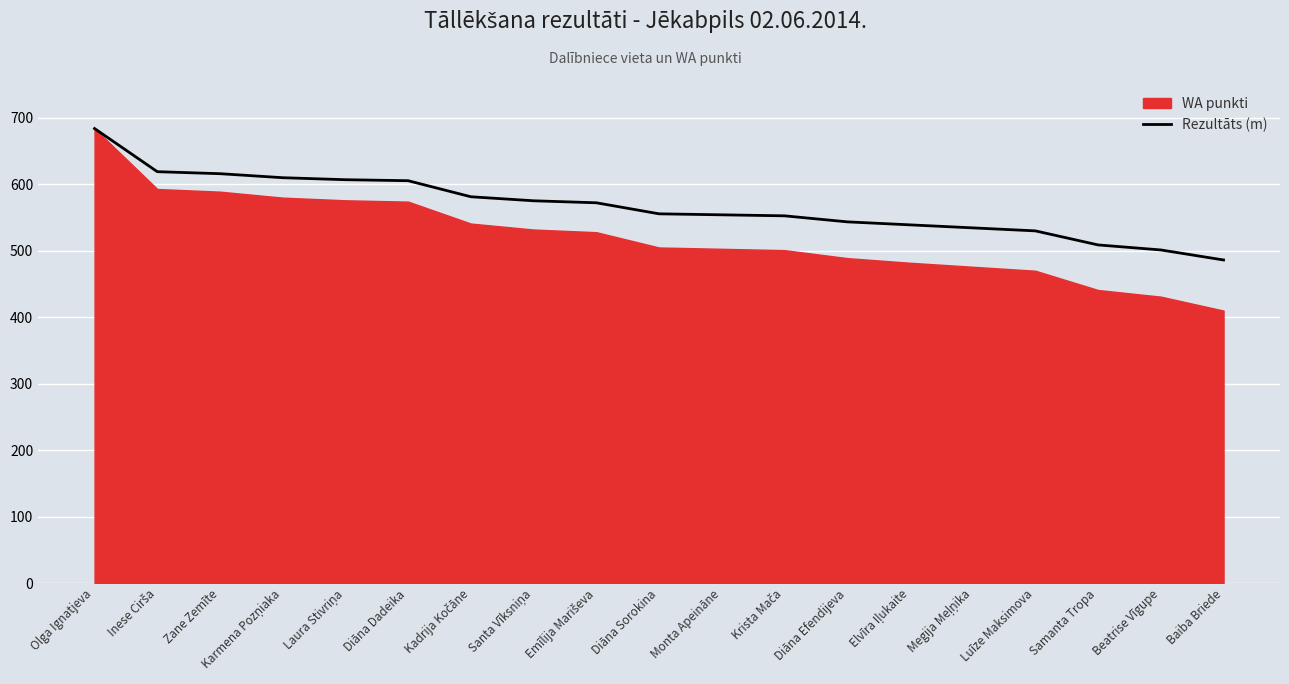

The value at Olga Ignatjeva is 684.0. True or false?

True